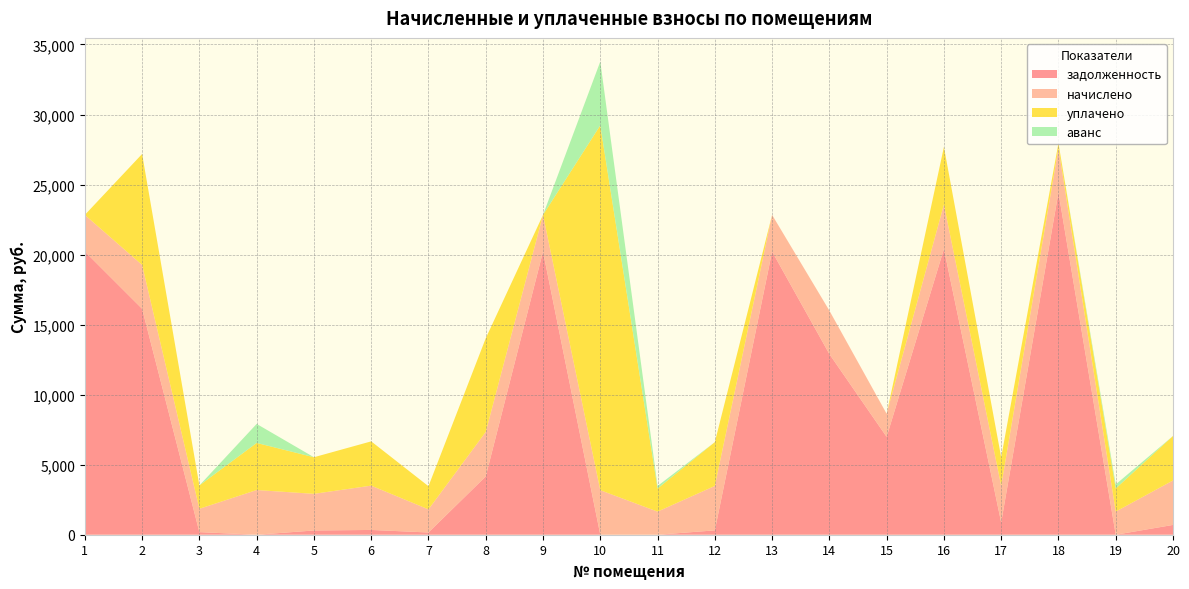

Reading right to left, list all the values displayed in this chart.

задолженность: 20=699.6	19=0.0	18=24438.1	17=878.0	16=20403.2	15=6986.8	14=12898.8	13=20217.3	12=310.7	11=0.0	10=0.0	9=20217.3	8=4161.9	7=160.0	6=341.3	5=302.8	4=0.0	3=185.5	2=16130.9	1=20217.3
начислено: 20=3174.0	19=1649.8	18=3163.1	17=2616.8	16=3174.0	15=1649.8	14=3103.0	13=2616.8	12=3174.0	11=1649.8	10=3179.4	9=2616.8	8=3174.0	7=1649.8	6=3163.1	5=2616.8	4=3190.4	3=1666.3	2=3130.3	1=2616.8
уплачено: 20=3176.0	19=1650.0	18=351.0	17=2035.2	16=4110.0	15=0.0	14=0.0	13=0.0	12=3126.0	11=1648.0	10=26046.0	9=0.0	8=6688.6	7=1654.4	6=3161.0	5=2613.0	4=3362.0	3=1667.0	2=7921.4	1=0.0
аванс: 20=0.0	19=291.7	18=0.0	17=0.0	16=0.0	15=0.0	14=0.0	13=0.0	12=0.0	11=181.6	10=4556.4	9=0.0	8=0.0	7=0.0	6=0.0	5=0.0	4=1358.3	3=0.0	2=0.0	1=0.0